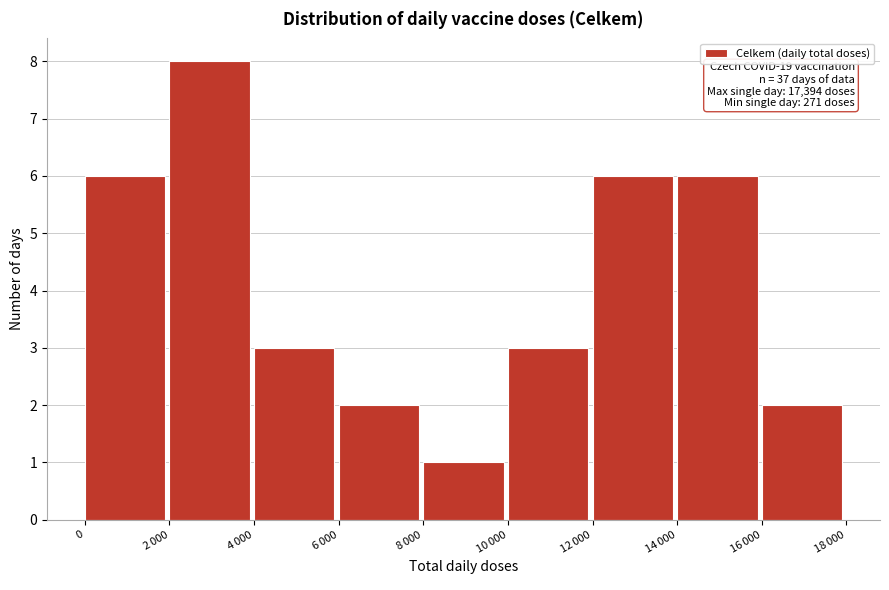

What is the greatest value displayed?

8